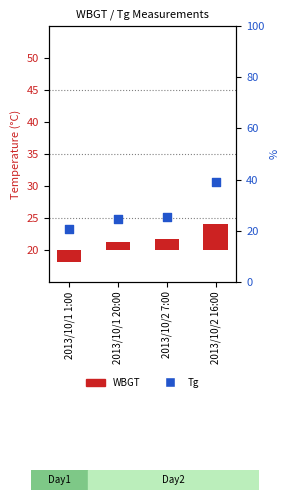

What is the change in value from 2013/10/2 7:00 to 2013/10/2 16:00?

+13.7